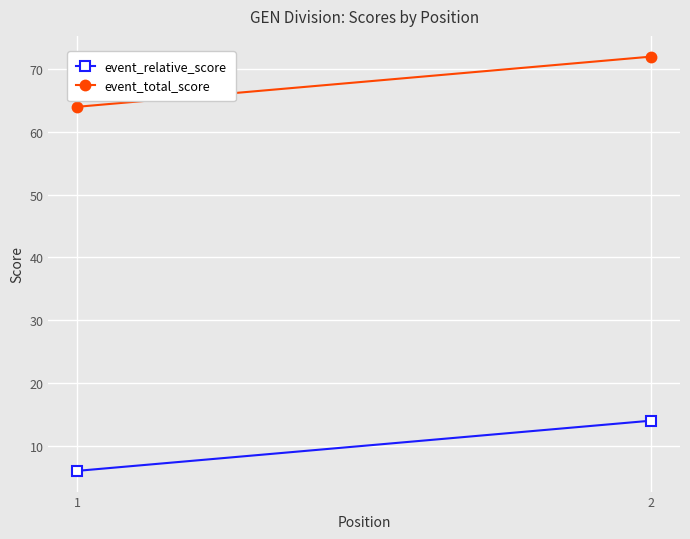

Rank the series by their average value, from lowest to highest.

event_relative_score, event_total_score